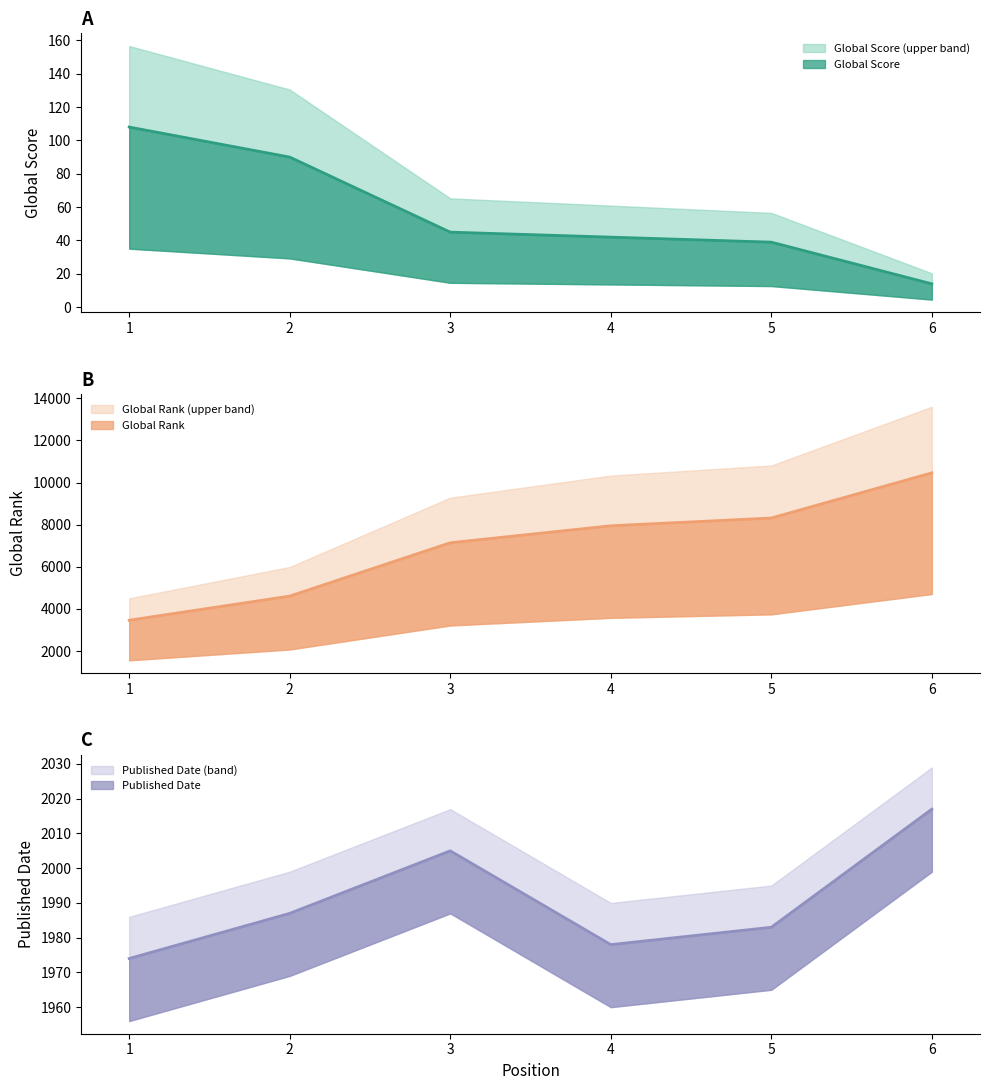

How many values in the Published Date series exceed 1987?

2